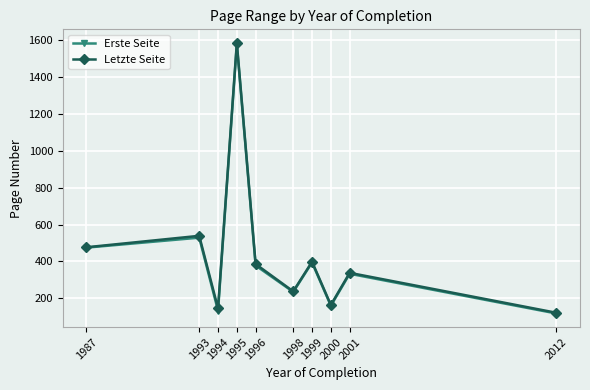

Which category has the highest value in the Erste Seite series?

1995